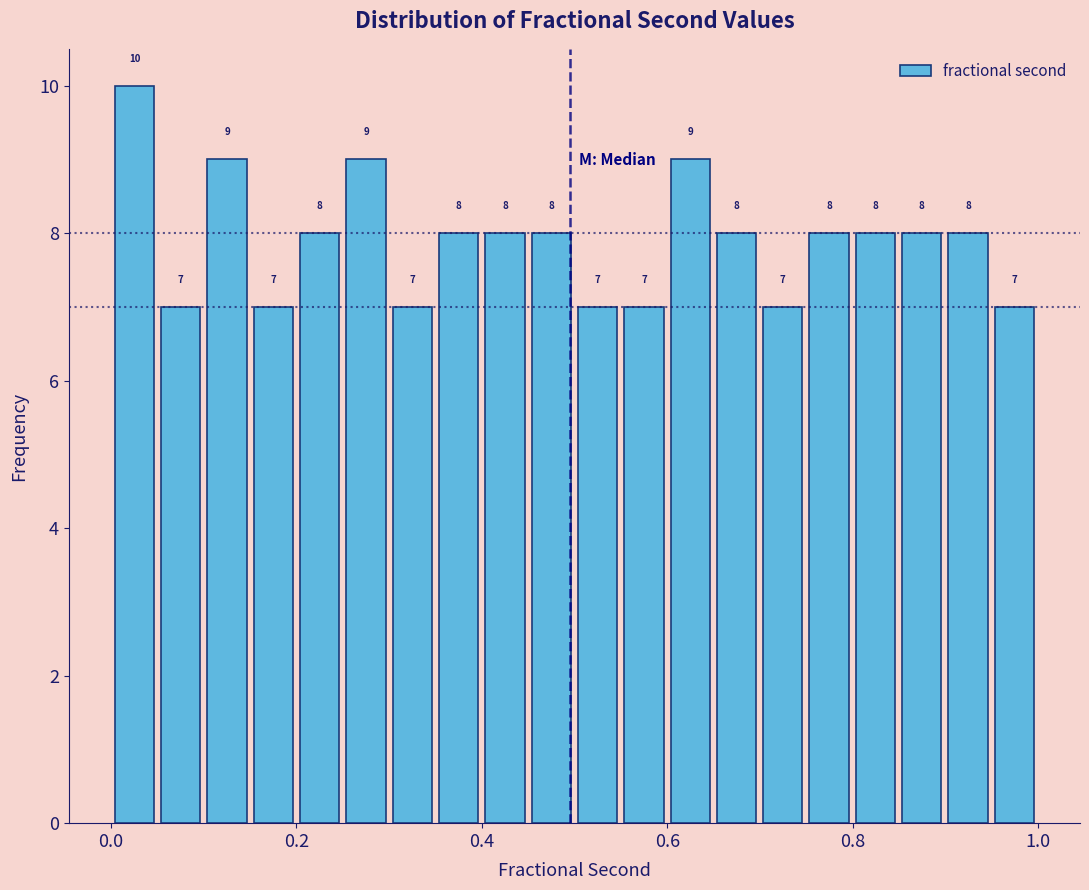

Read against the x-axis, roughly where is the centre of the tallest bar?

0.02